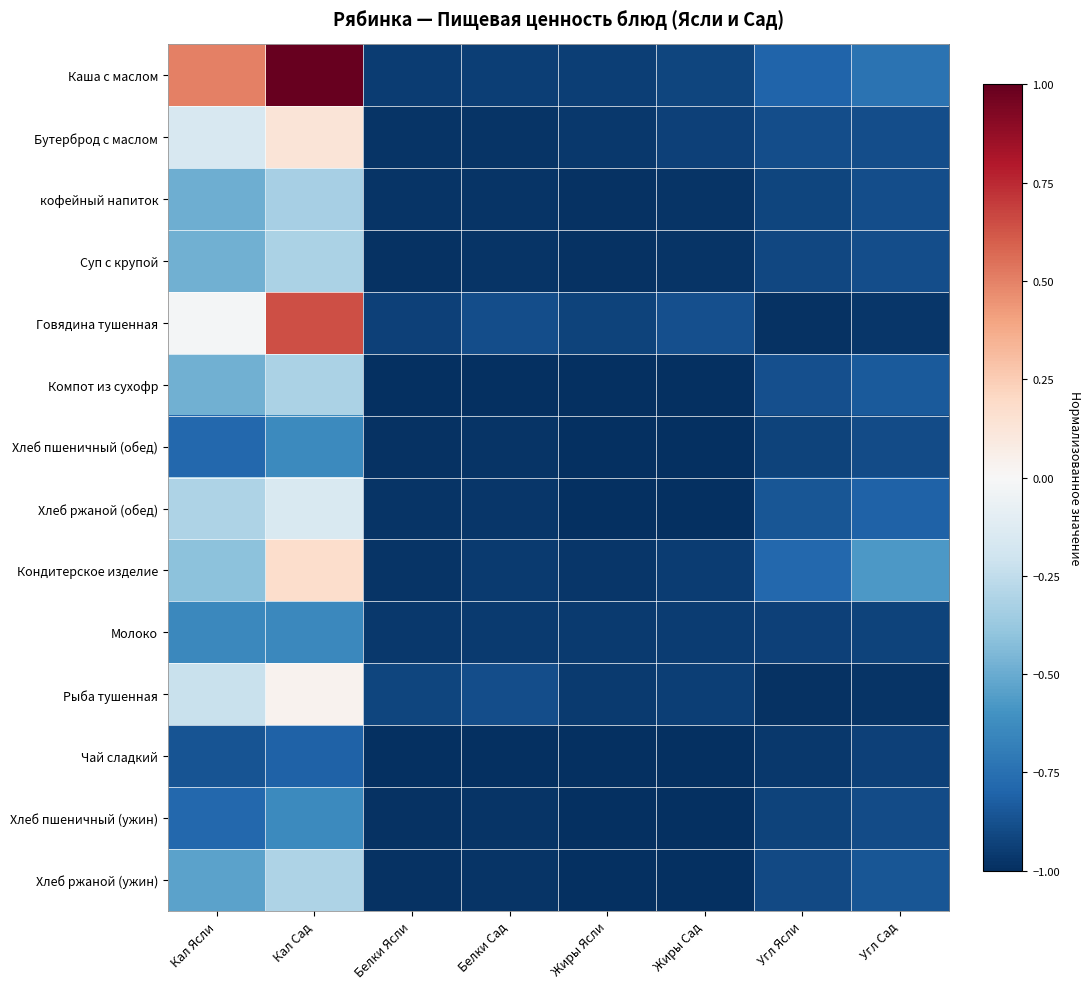

Between Жиры Сад and Белки Ясли, which is larger?

Жиры Сад